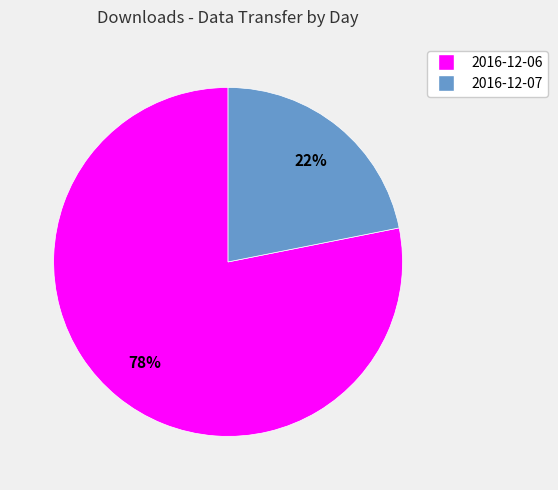

Which slice is the largest?

2016-12-06